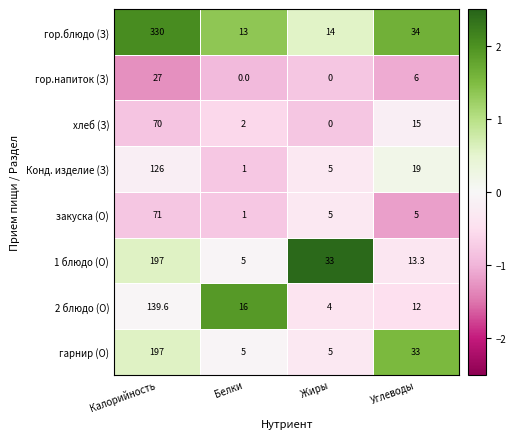

What value does the 2 блюдо (О) series have at Белки?

16.0